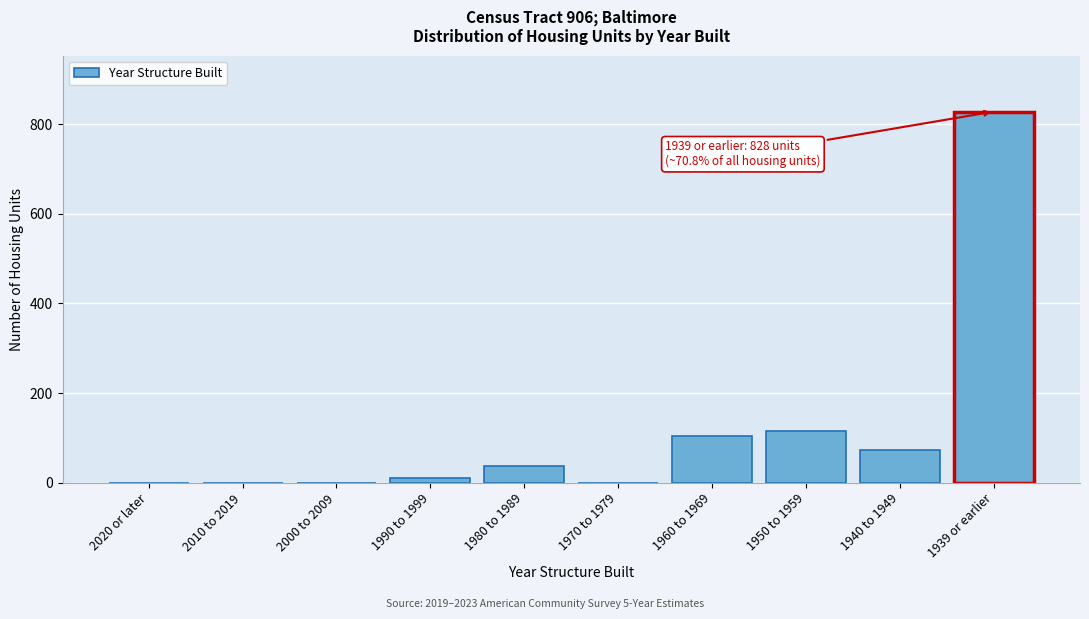

Reading left to right, transcribe all the data shown in this chart.

2020 or later=0	2010 to 2019=0	2000 to 2009=0	1990 to 1999=11	1980 to 1989=38	1970 to 1979=0	1960 to 1969=105	1950 to 1959=115	1940 to 1949=73	1939 or earlier=828